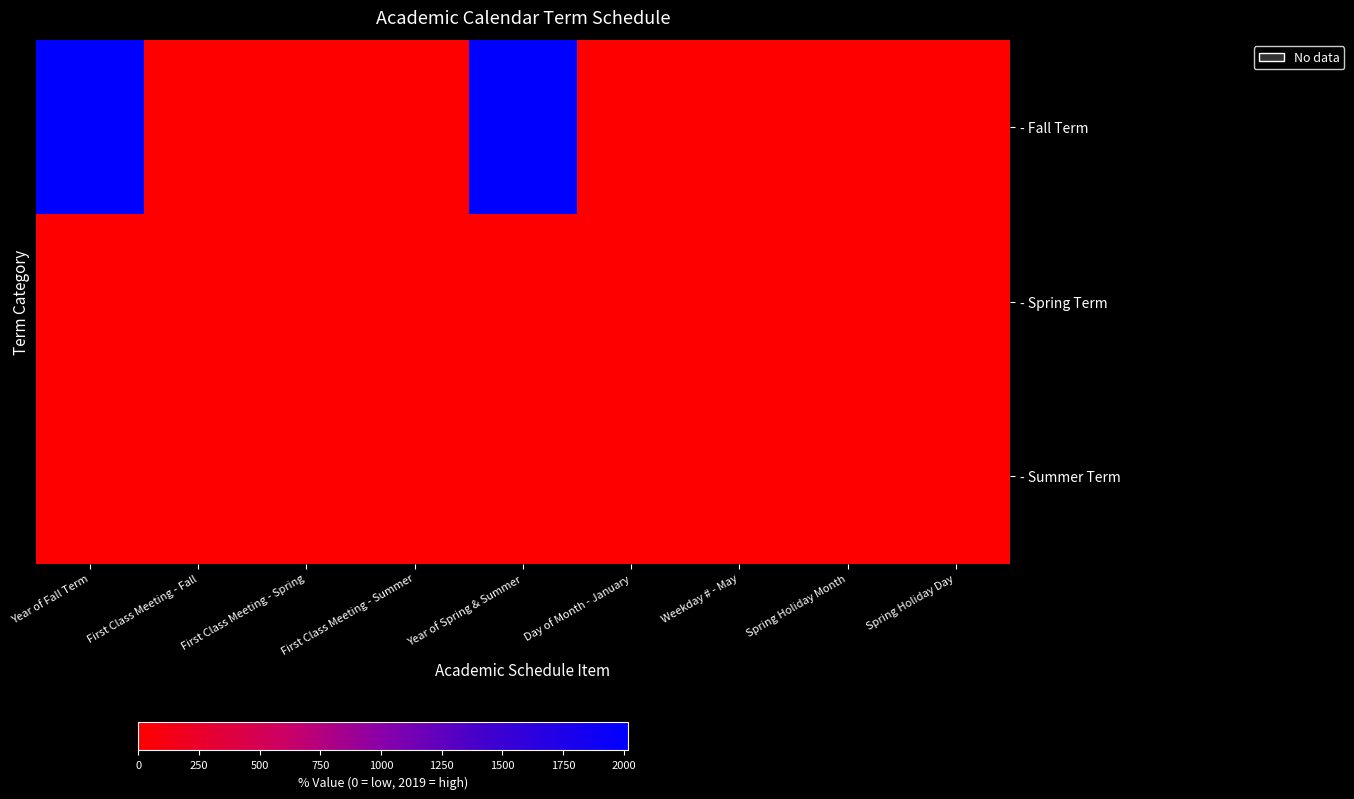

At how many categories does at least one series exceed 250?

2